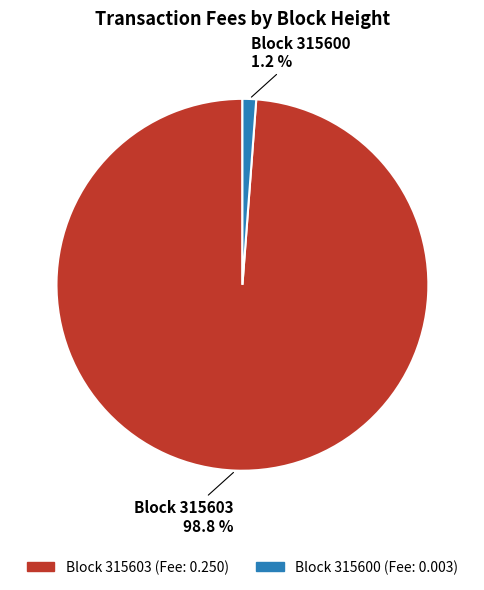

Does any single category account for the majority?

Yes